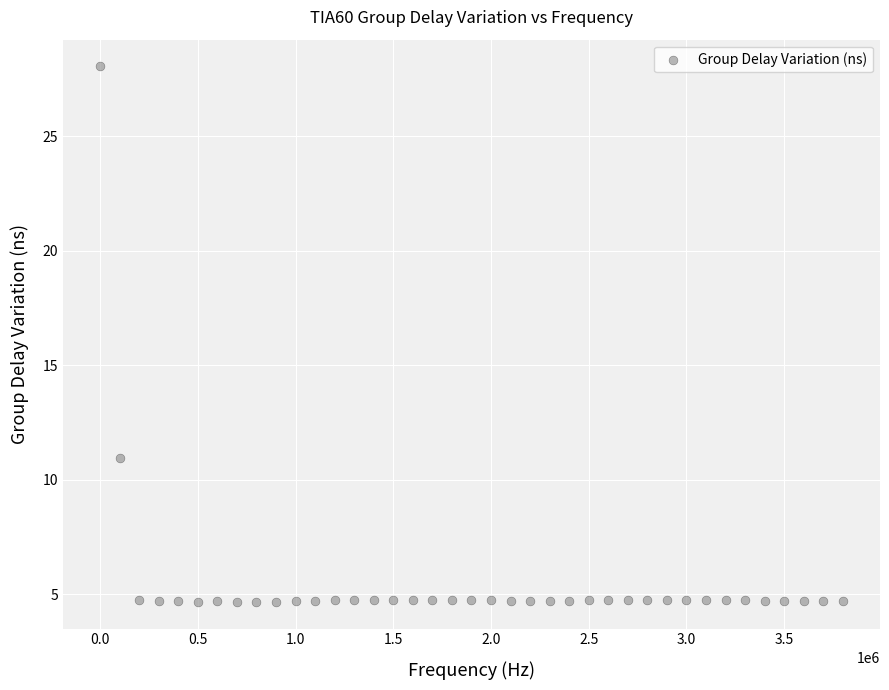

What is the range of X values (max minus min)?

3800000.0